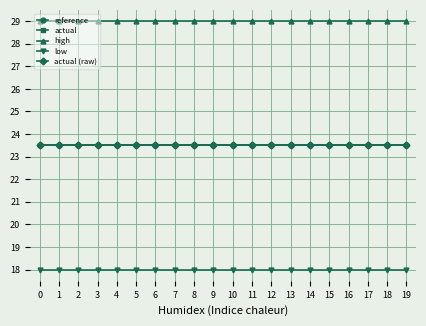

Does the chart have visible grid lines?

Yes